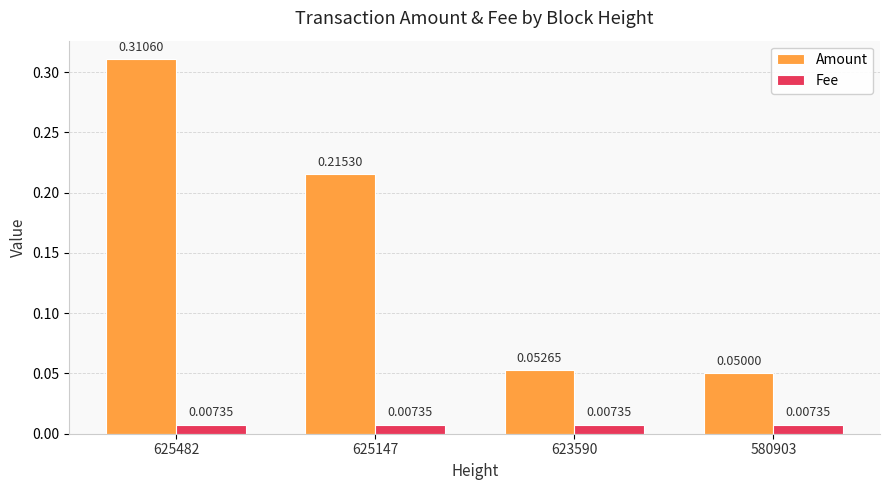

Is the value of Amount at 580903 greater than the value of Fee at 625147?

Yes